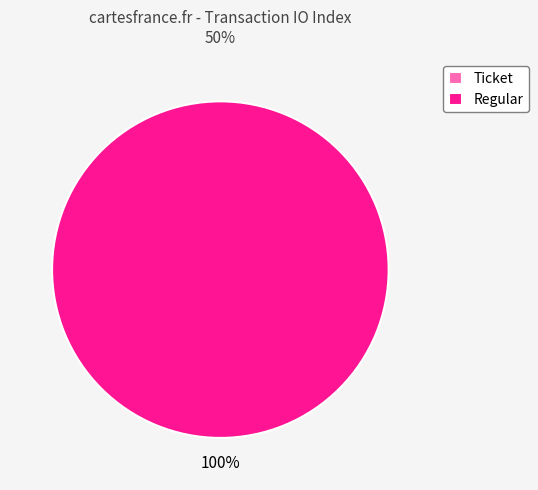

Is it true that Regular is 100% of the pie?

True